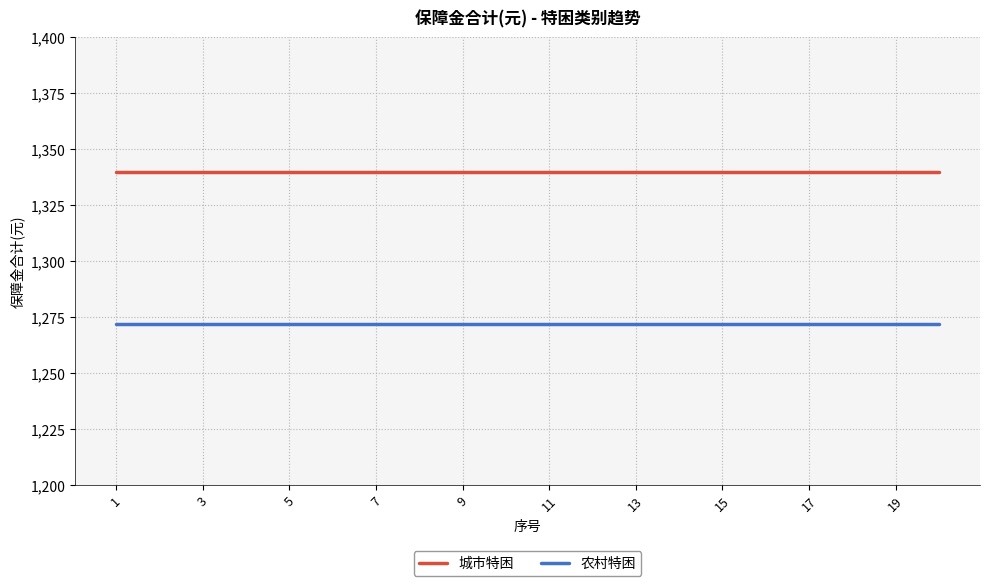

Which series has the largest total across all categories?

城市特困